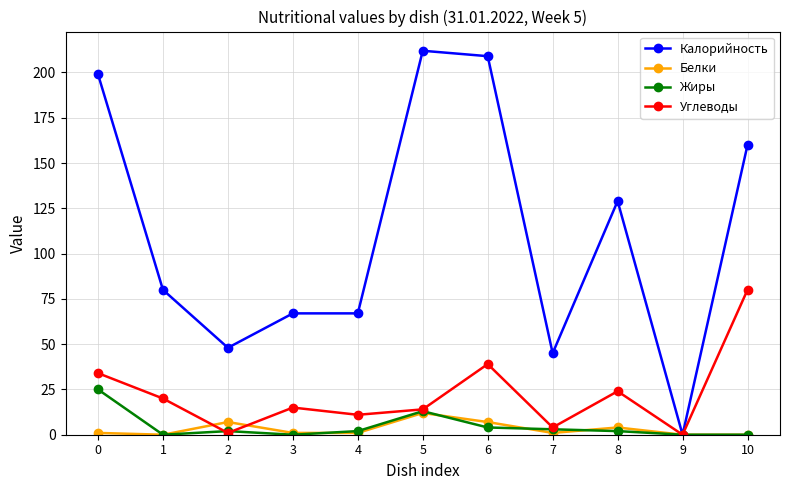

True or false: Белки has a value of 0 at 10.

True